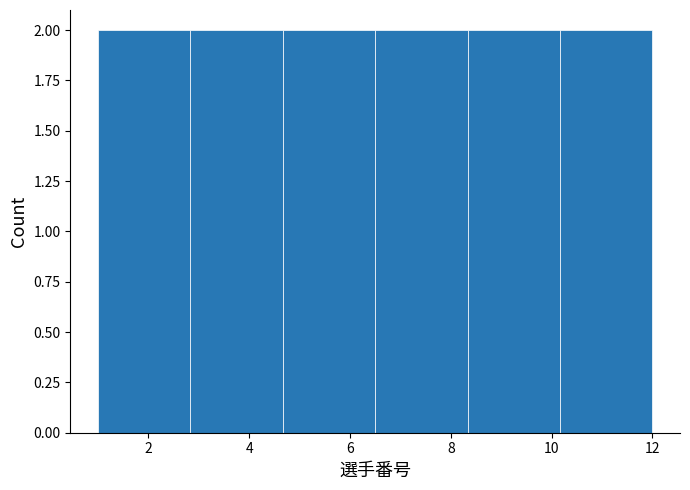

How tall is the bar that spans 1.0 to 2.8 on the x-axis? Neither the bar edges nor the heights are printed on the chart, so give them approximately, as read against the axes.

2